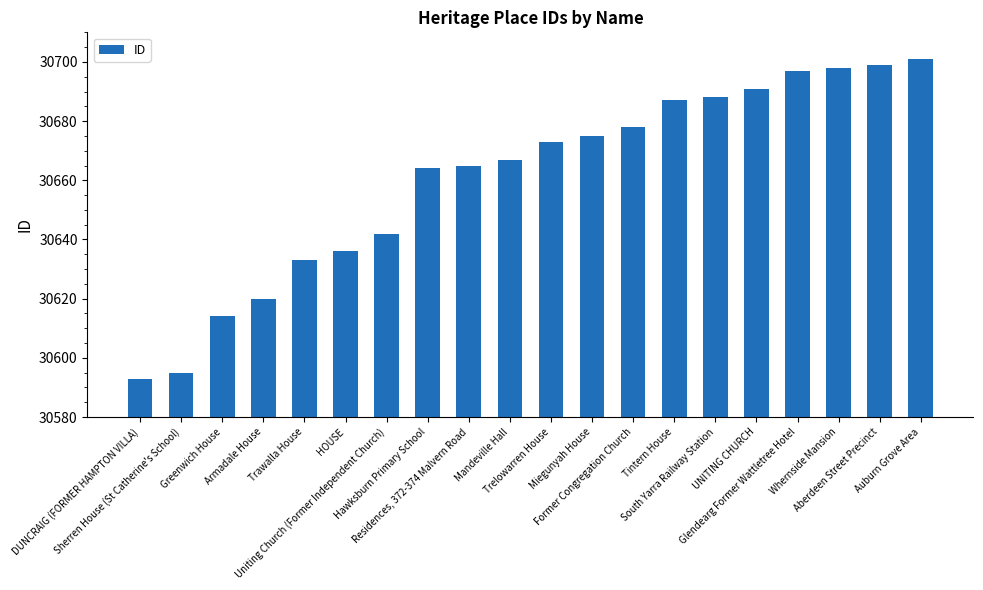

At which label is the value closest to 30647?

Uniting Church (Former Independent Church)